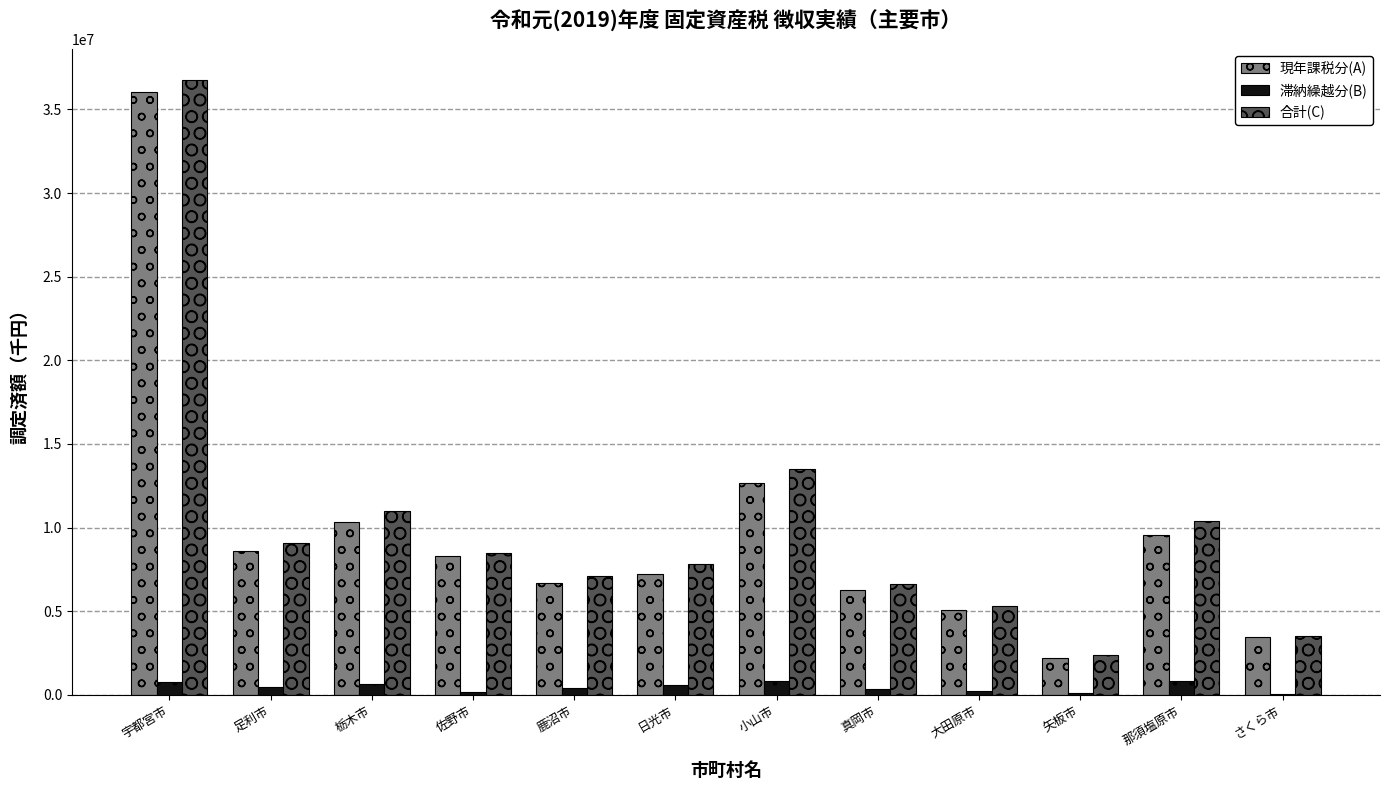

How many data points does each series have?

12